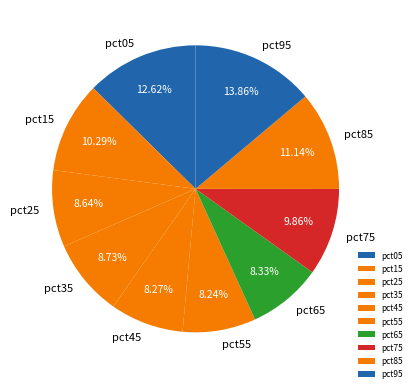

Is pct25 the majority of the pie?

No